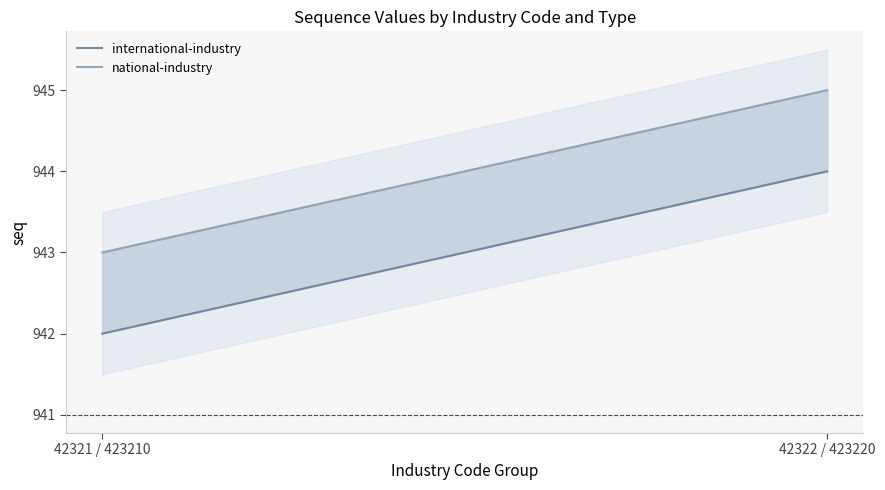

Which series has the largest total across all categories?

national-industry